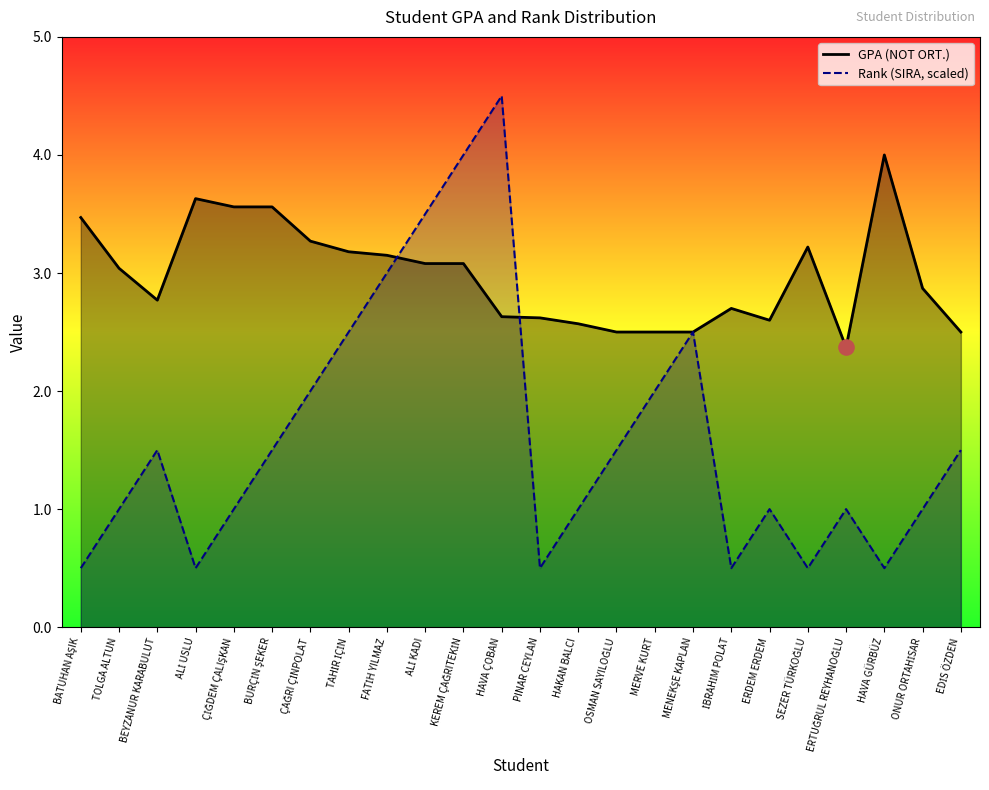

At which category is the sum across all series the highest?

HAVA ÇOBAN